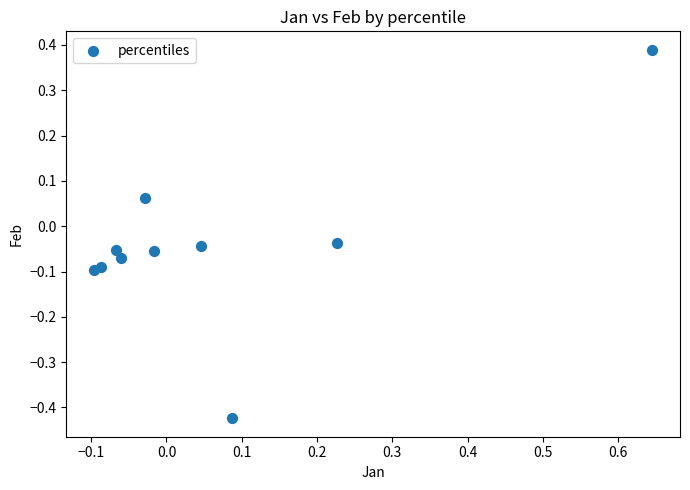

What is the range of X values (max minus min)?

0.7